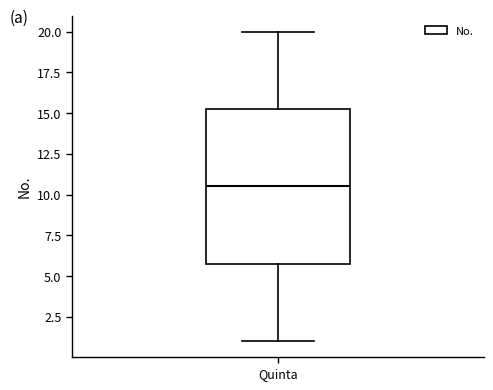

Read this box plot against the y-axis: the position of the median line, the range covered by the box, and the ends of both whiskers. The values are not printed on the chart, so give them approximately, as read against the axis.

median 10.5, box 6.0 to 15.5, whiskers 1.0 to 20.0